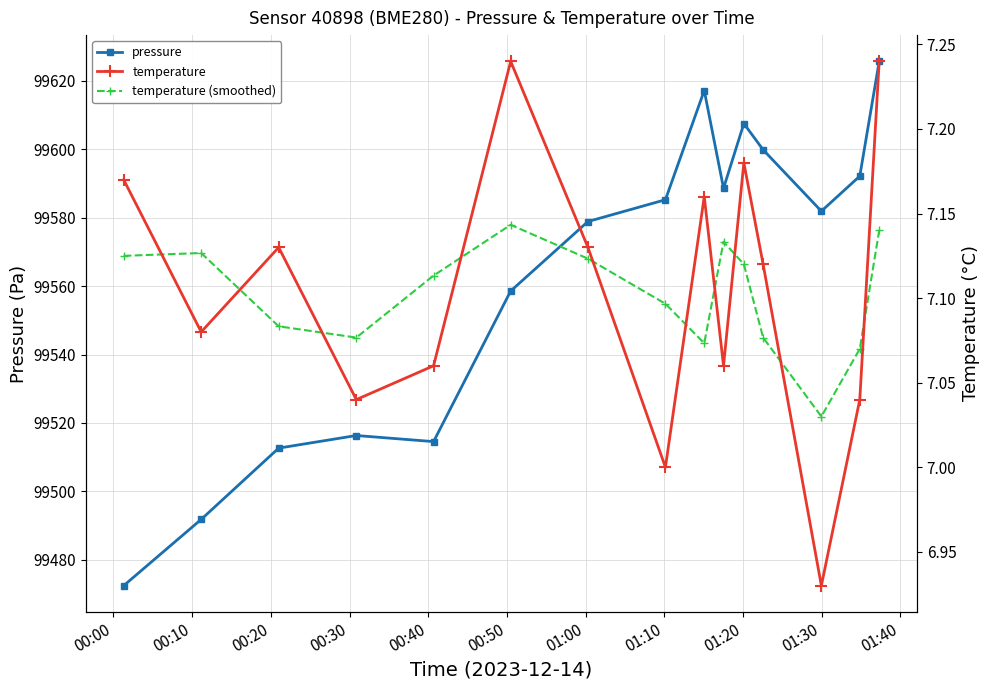

True or false: pressure has more than 0 interior local peaks.

True